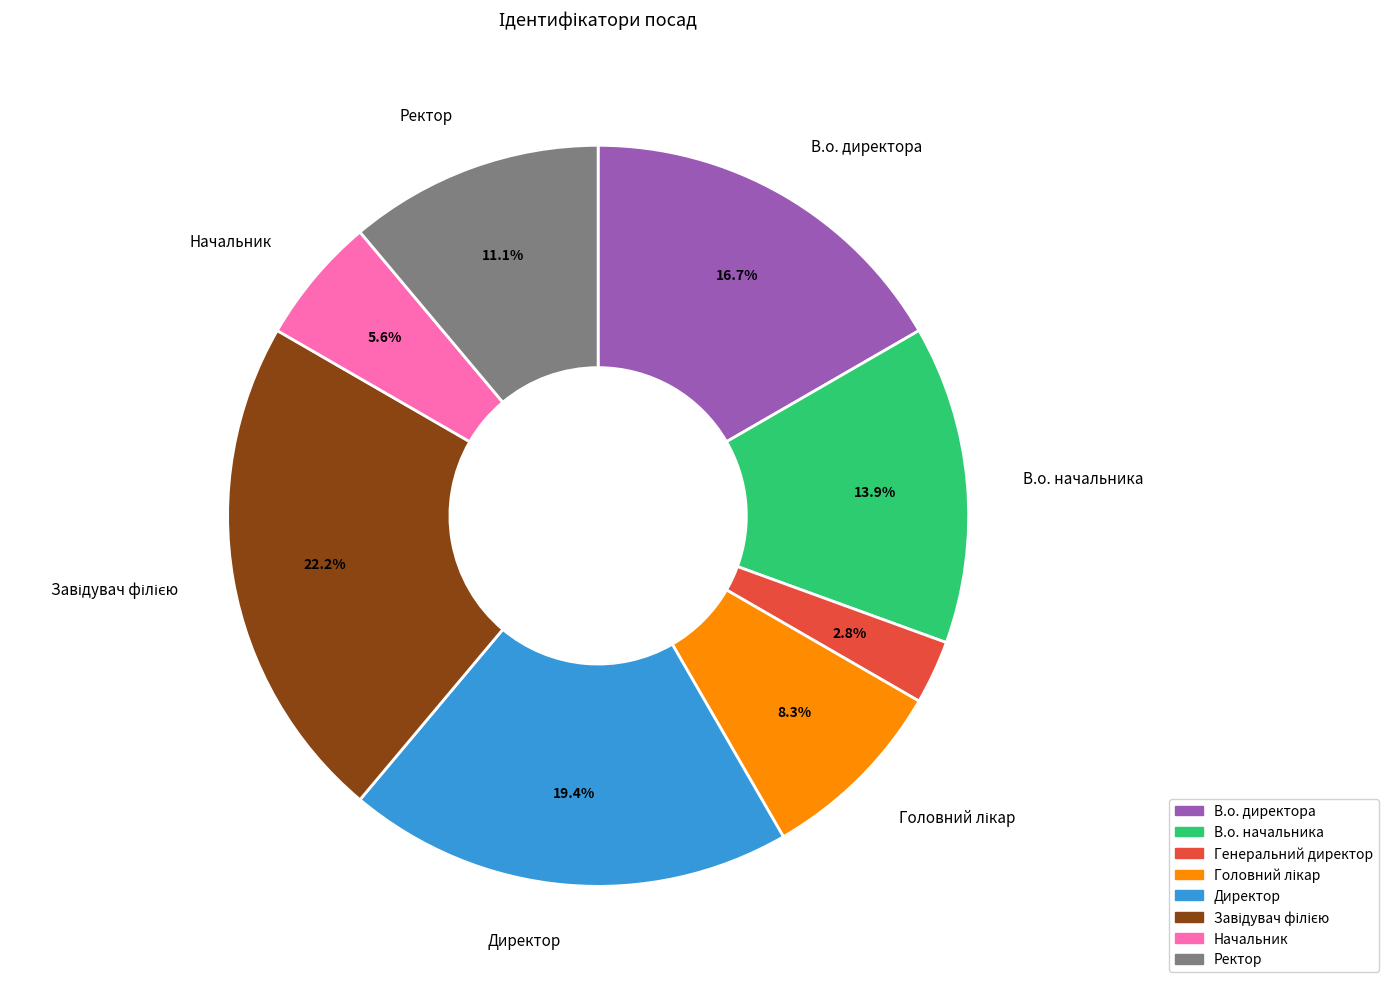

Approximately how many times larger is the value at В.о. директора compared to Начальник?

3.0